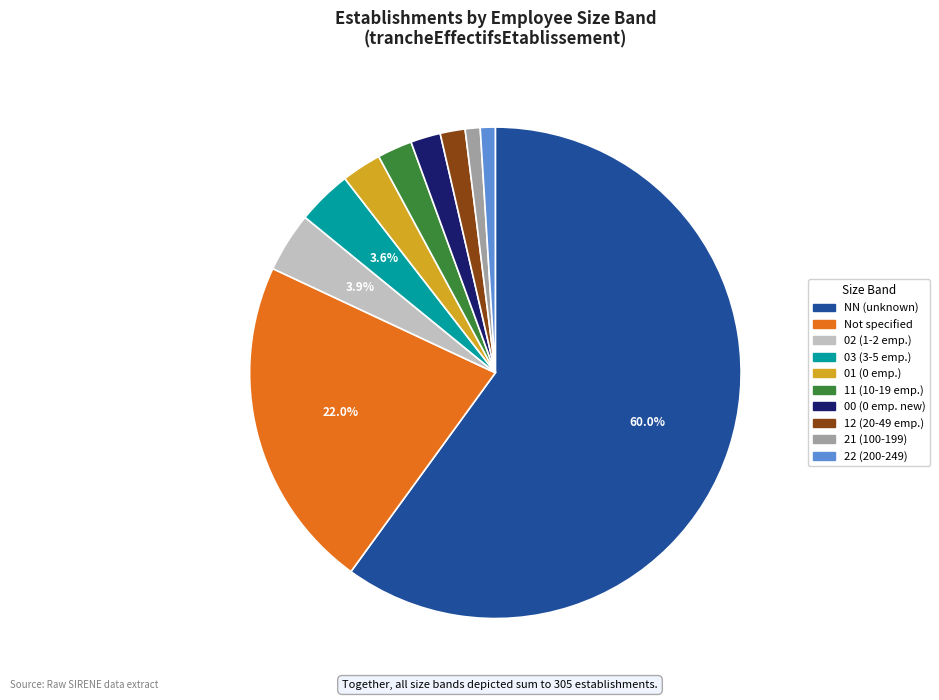

To the nearest percent, what is the average slice percentage?

10%